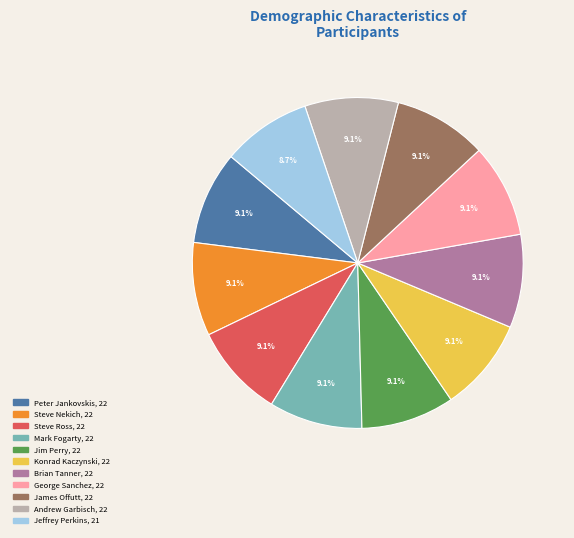

How many segments does this pie chart have?

11